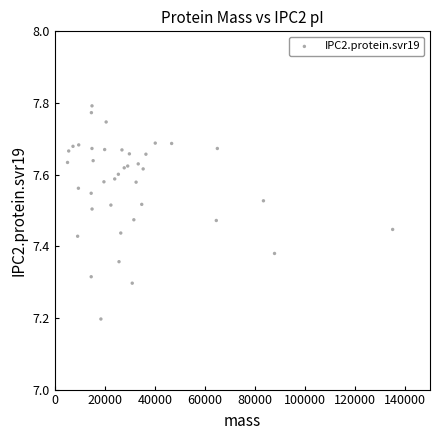

What Y value in the scatter plot is closest to 7?

7.2